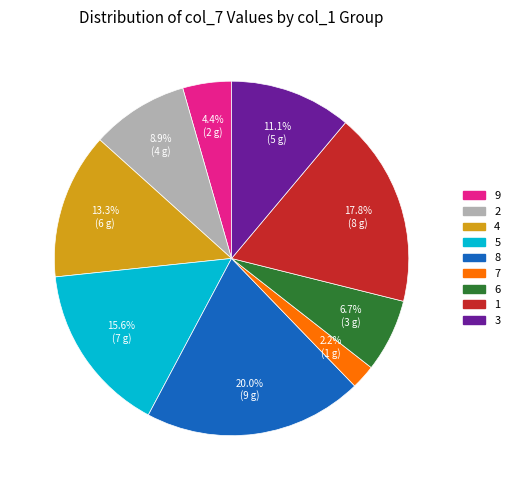

How much of the chart is everything except 2?

91.1%